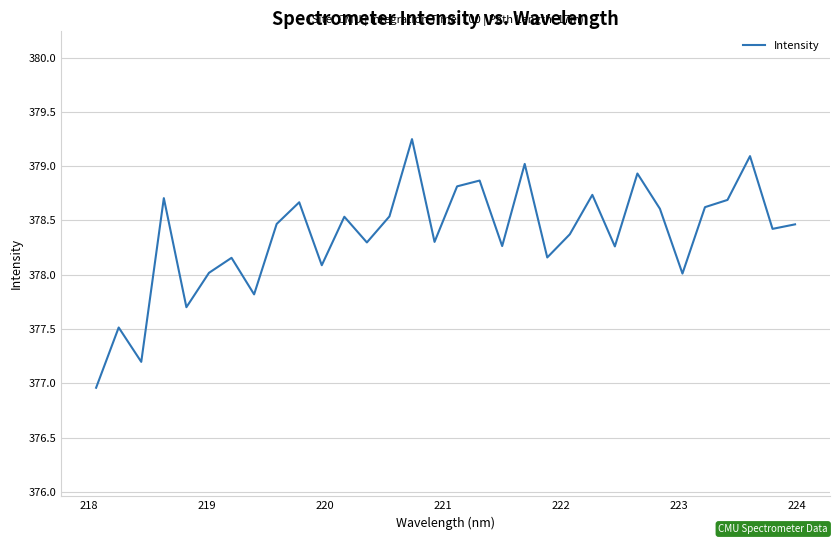

What is the difference between the maximum and minimum values?

2.3